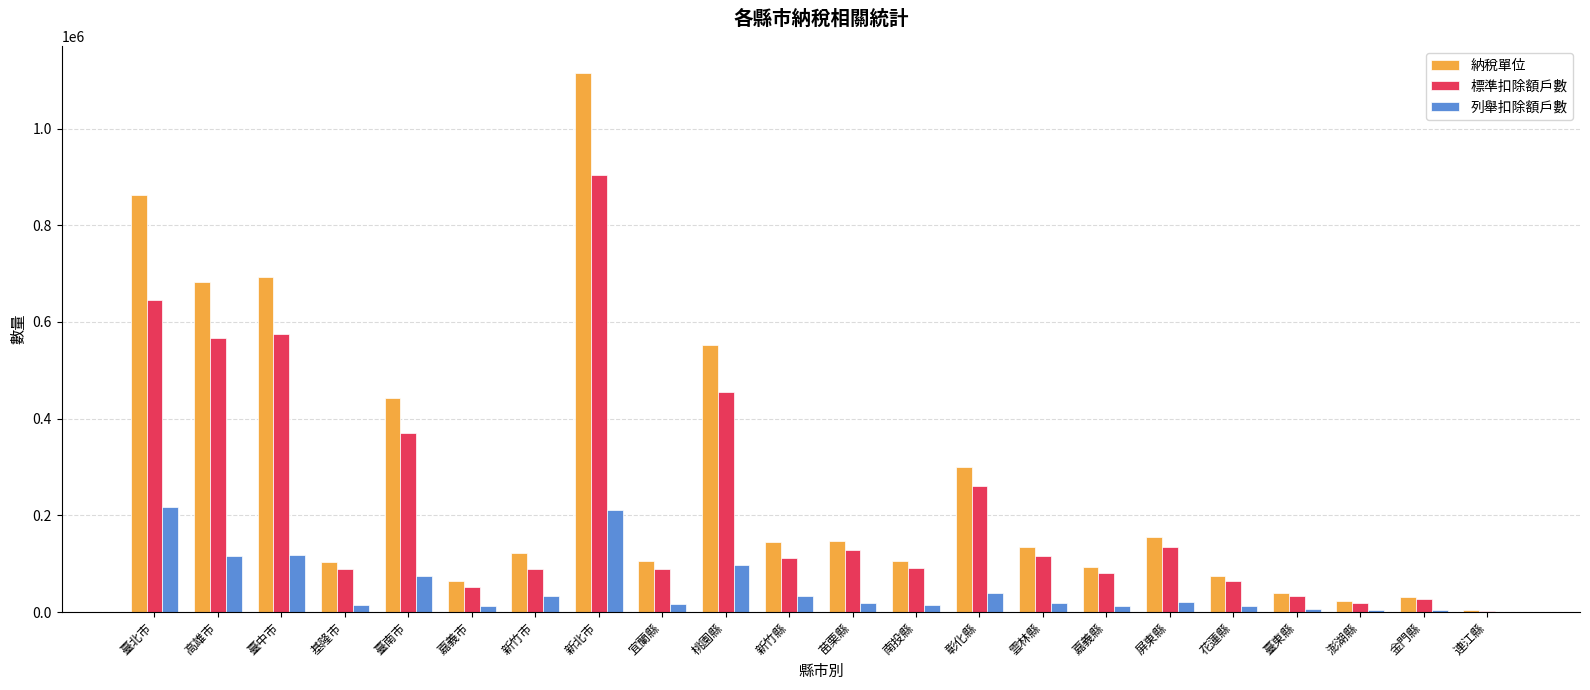

What is the sum of the 標準扣除額戶數 values at 彰化縣 and 臺南市?

631235